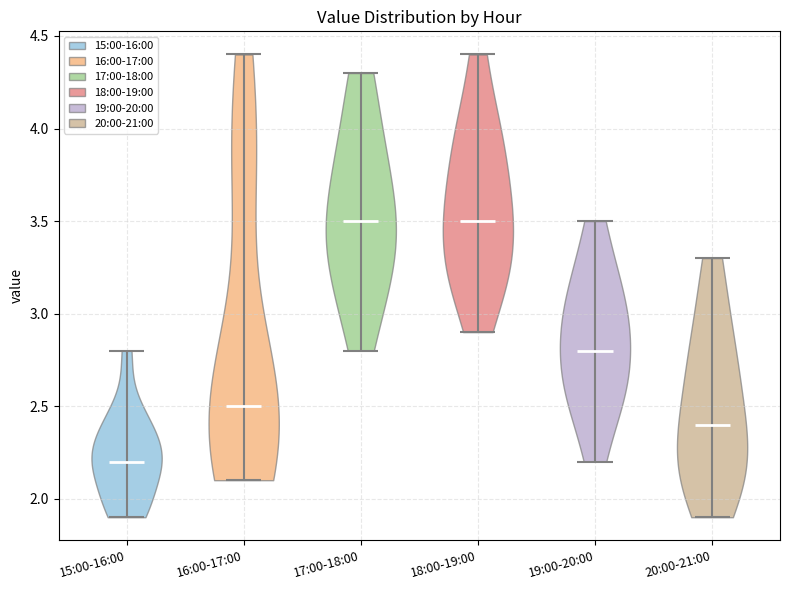

Reading left to right, read every violin against the y-axis: where its median line is, and the lowest and highest points it reaches. The values are not printed on the chart, so give them approximately, as read against the axis.

15:00-16:00: median line 2.2, lowest point 1.9, highest point 2.8
16:00-17:00: median line 2.5, lowest point 2.1, highest point 4.4
17:00-18:00: median line 3.5, lowest point 2.8, highest point 4.3
18:00-19:00: median line 3.5, lowest point 2.9, highest point 4.4
19:00-20:00: median line 2.8, lowest point 2.2, highest point 3.5
20:00-21:00: median line 2.4, lowest point 1.9, highest point 3.3